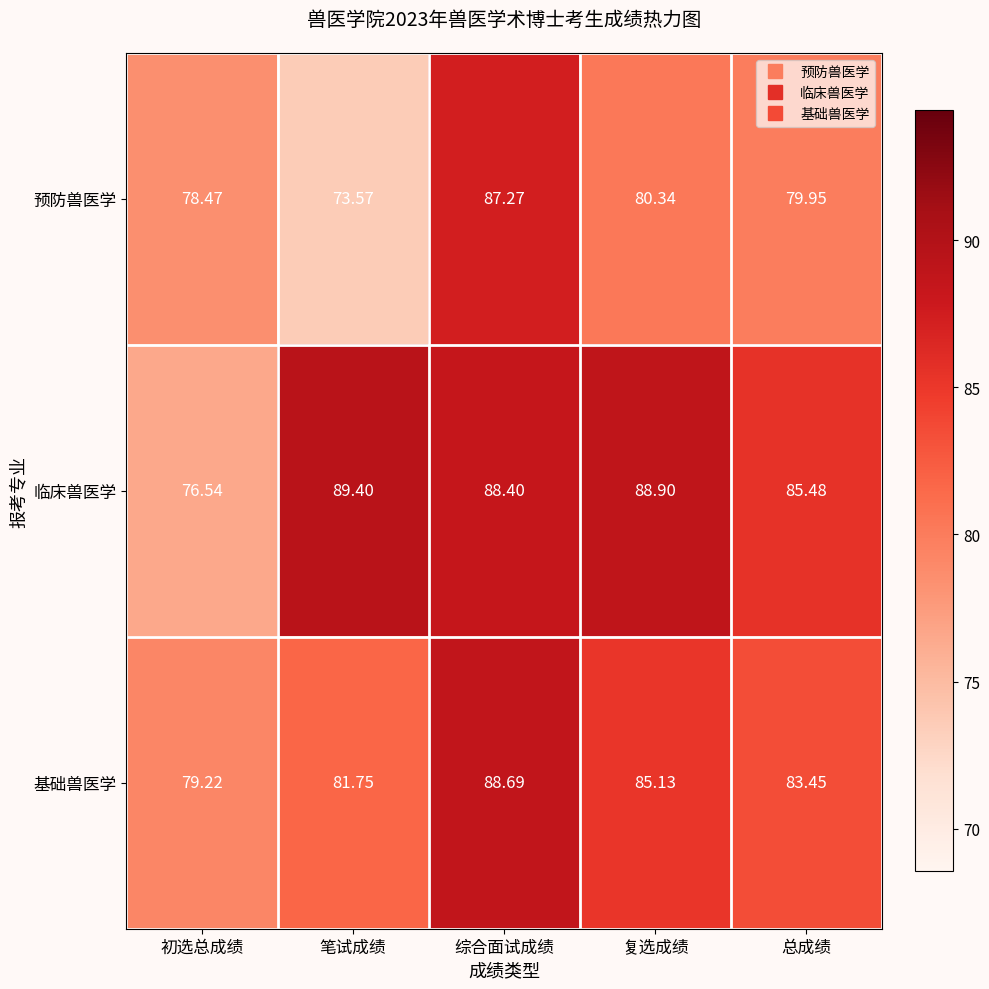

List the labels in order of 预防兽医学 value, smallest first.

笔试成绩, 初选总成绩, 总成绩, 复选成绩, 综合面试成绩